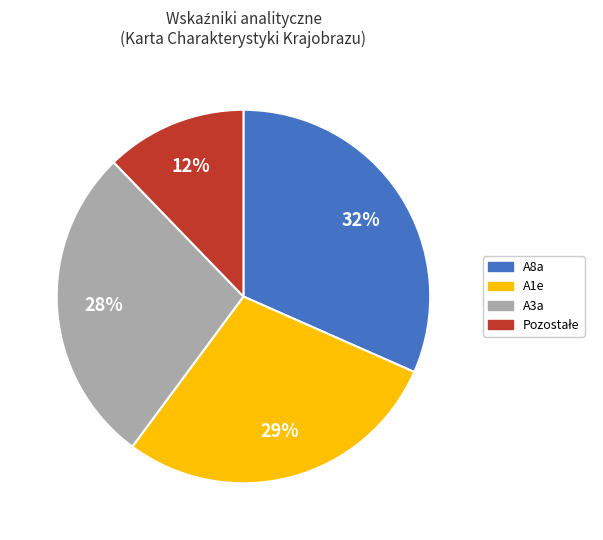

To the nearest percent, what is the average slice percentage?

25%